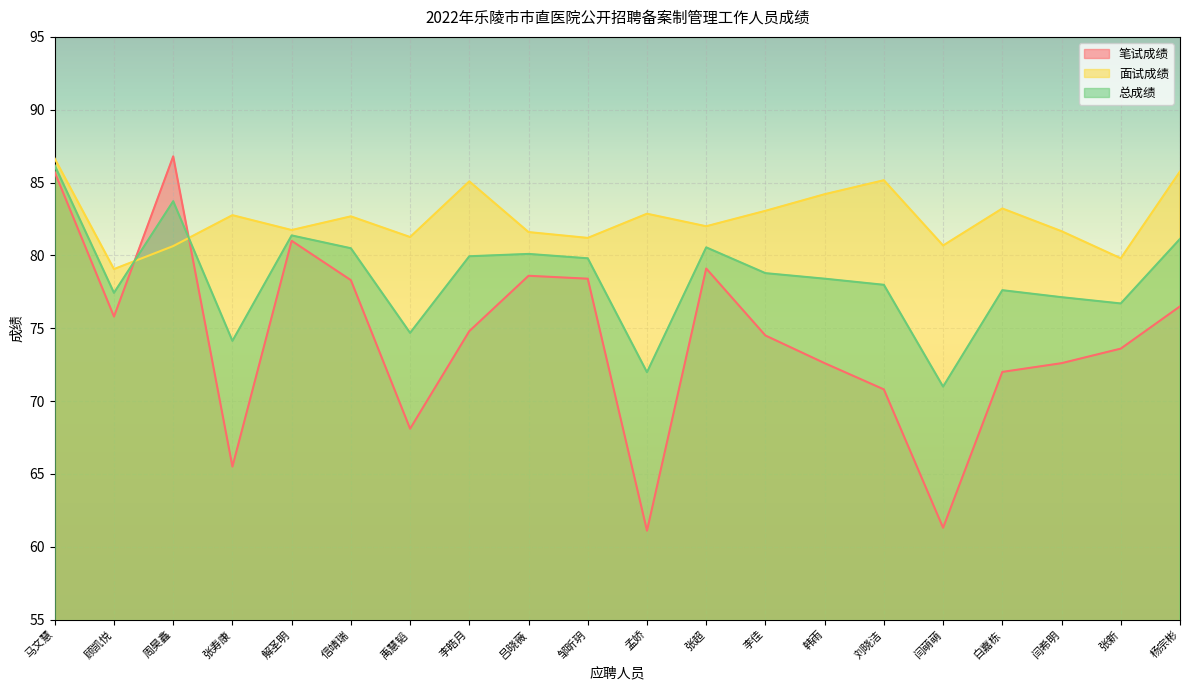

What is the spread (max minus min) of values at 信靖瑞?

4.4